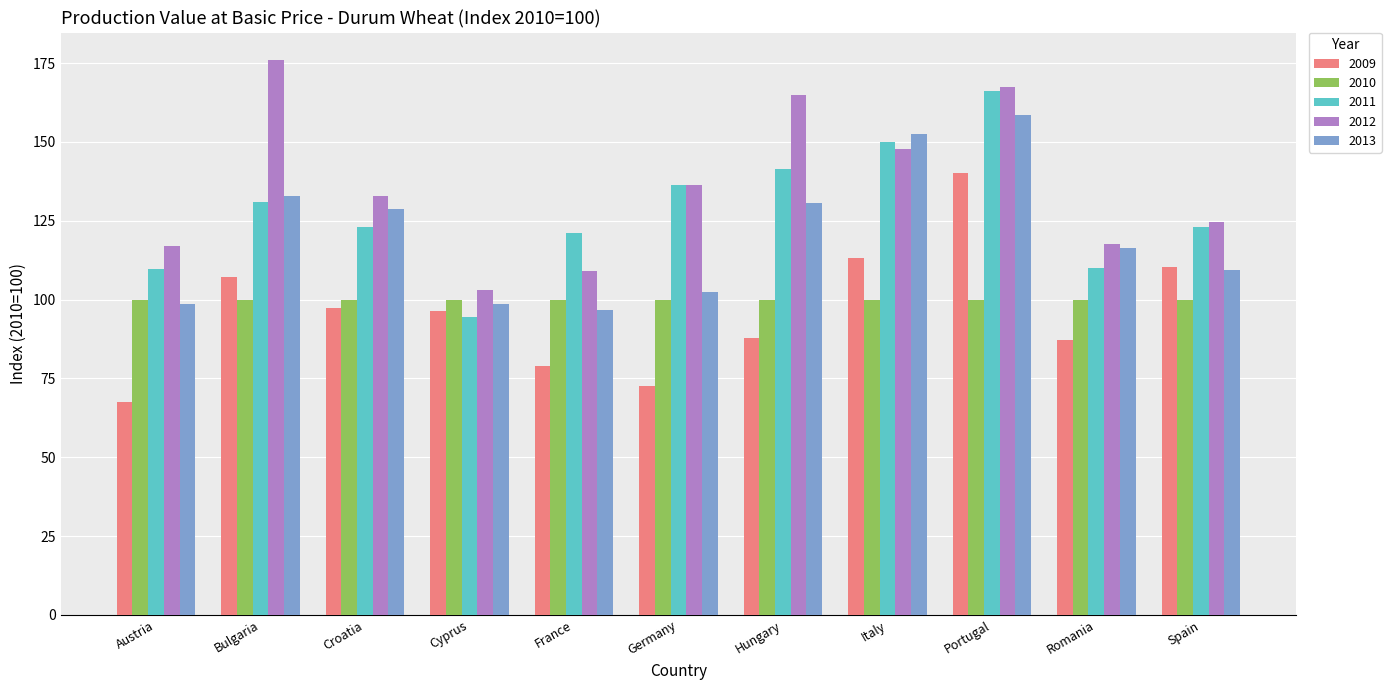

True or false: 2012 has a value of 103.0 at Cyprus.

True